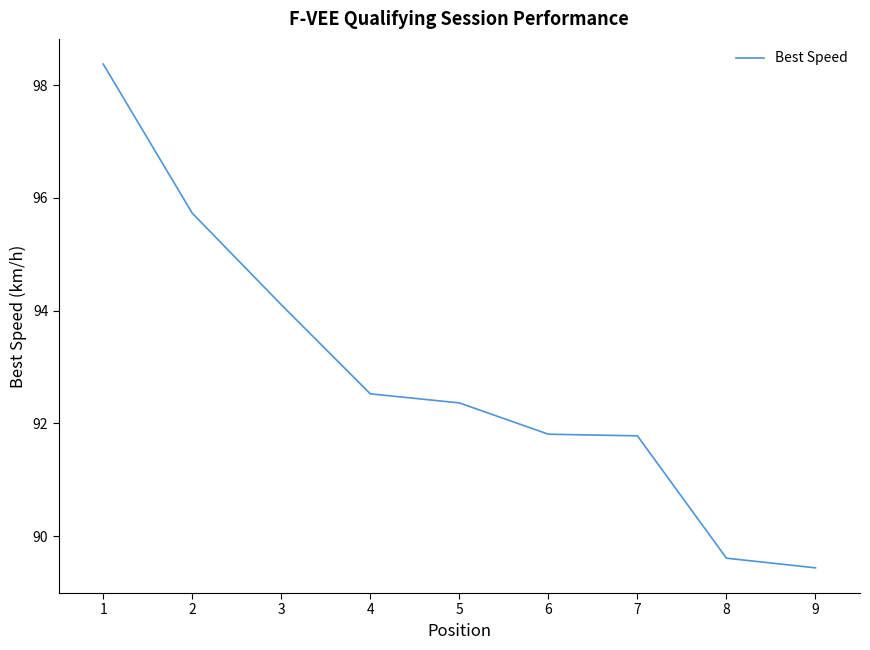

Approximately how many times larger is the value at 4 compared to 2?

1.0